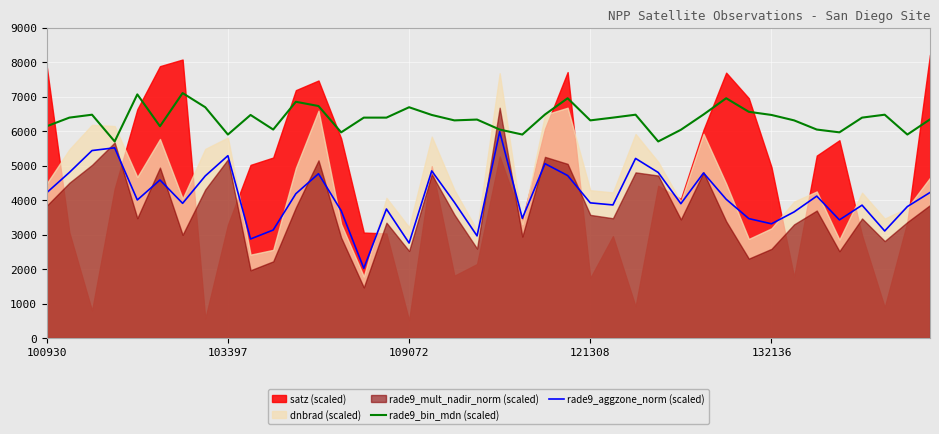

How many data points in rade9_bin_mdn (scaled) are less than 6393?

18